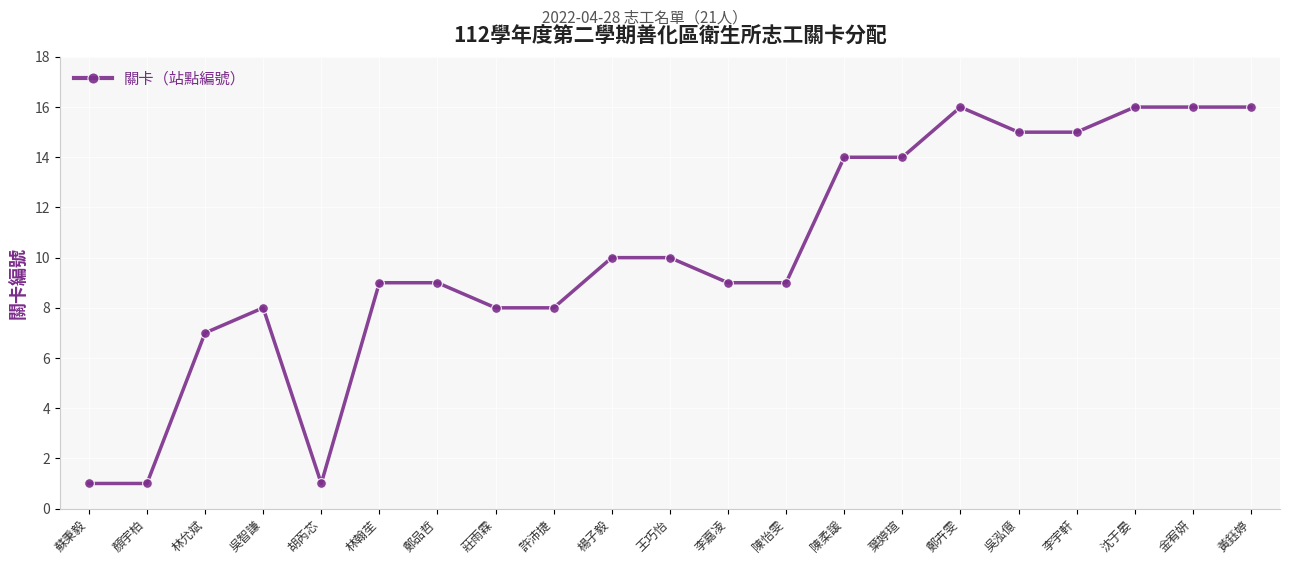

Approximately how many times larger is the value at 顏宇柏 compared to 陳柔諼?

0.1